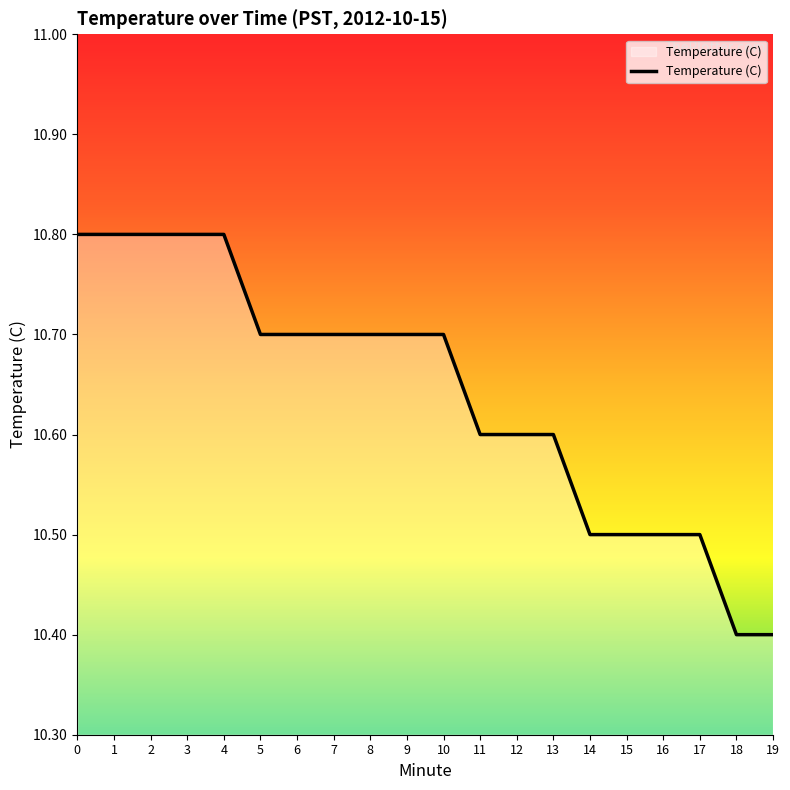

What is the difference between the maximum and minimum values?

0.4